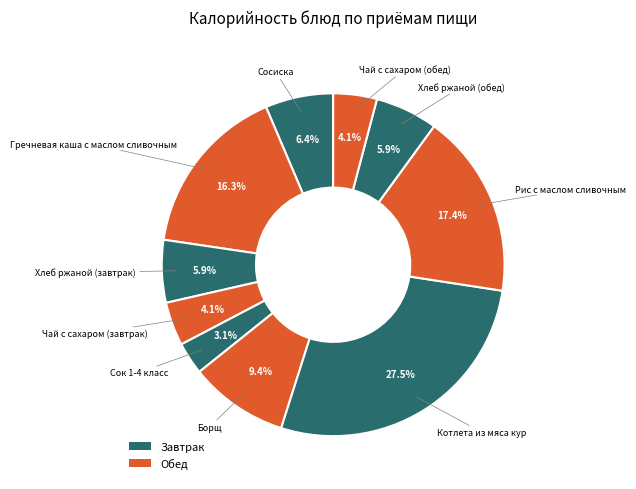

How many segments does this pie chart have?

10